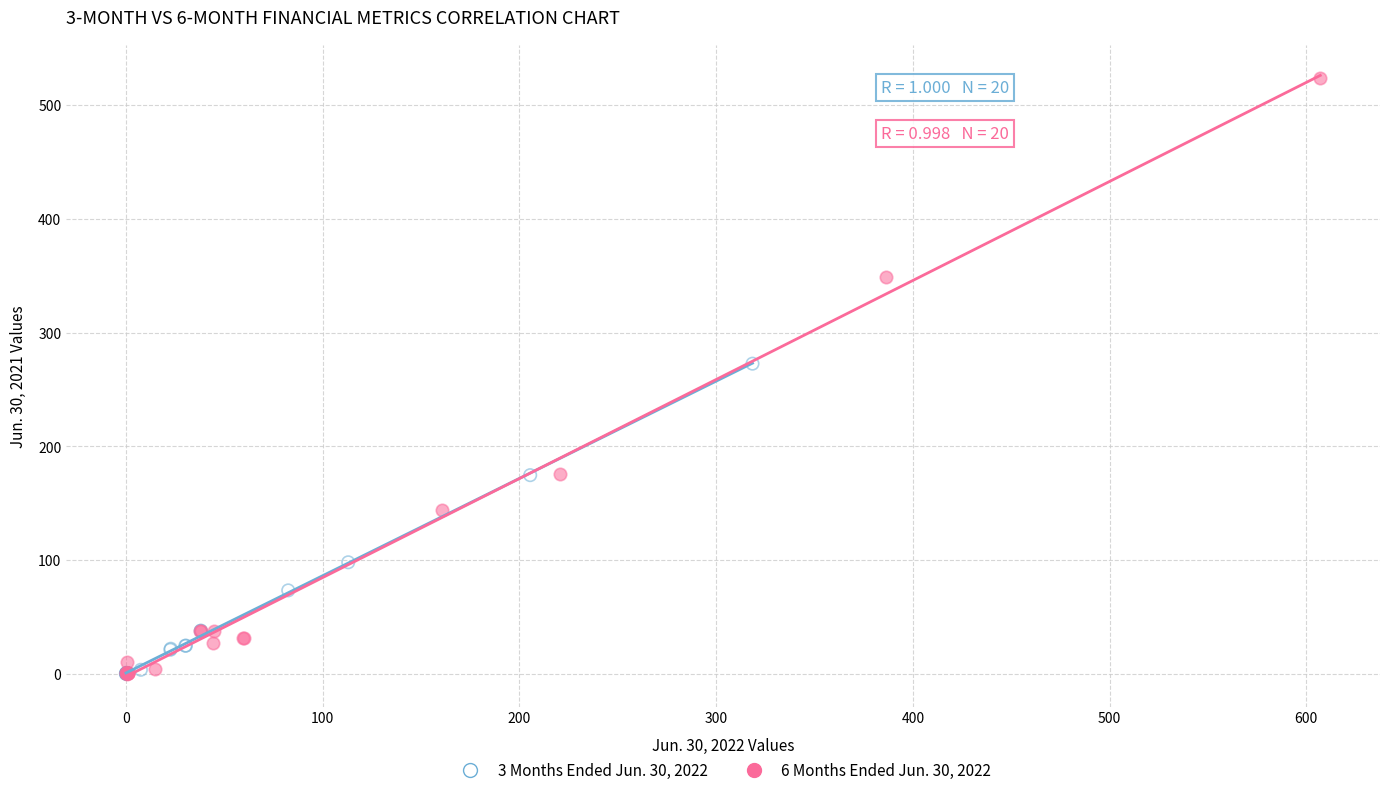

Which series reaches the maximum Y coordinate?

6 Months Ended Jun. 30, 2022